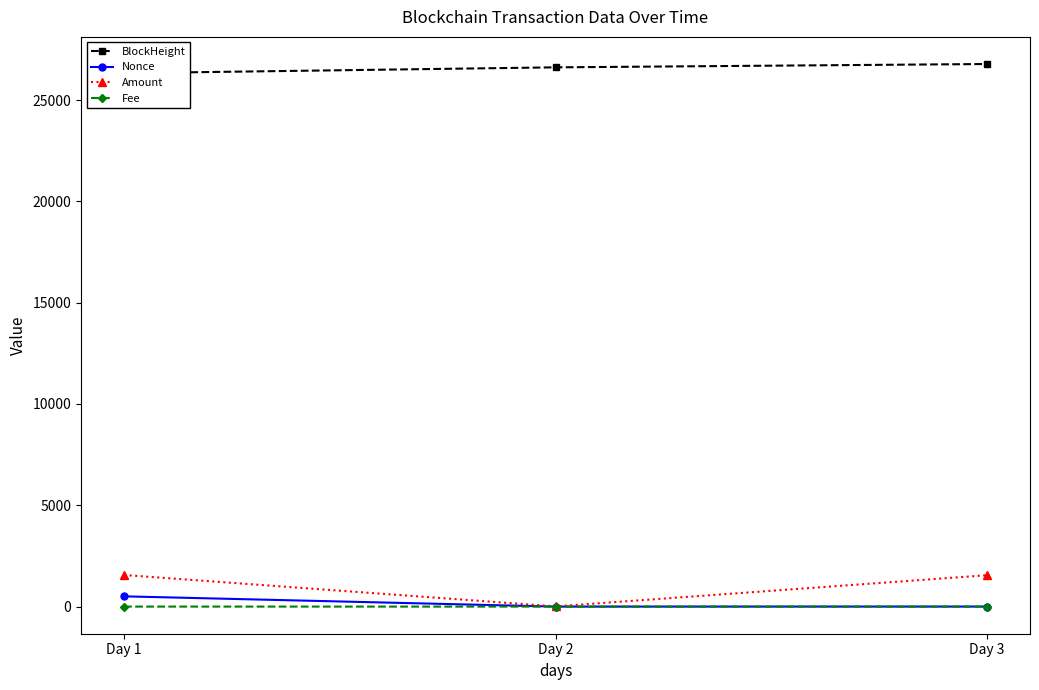

At which label does Nonce first exceed 1?

Day 1